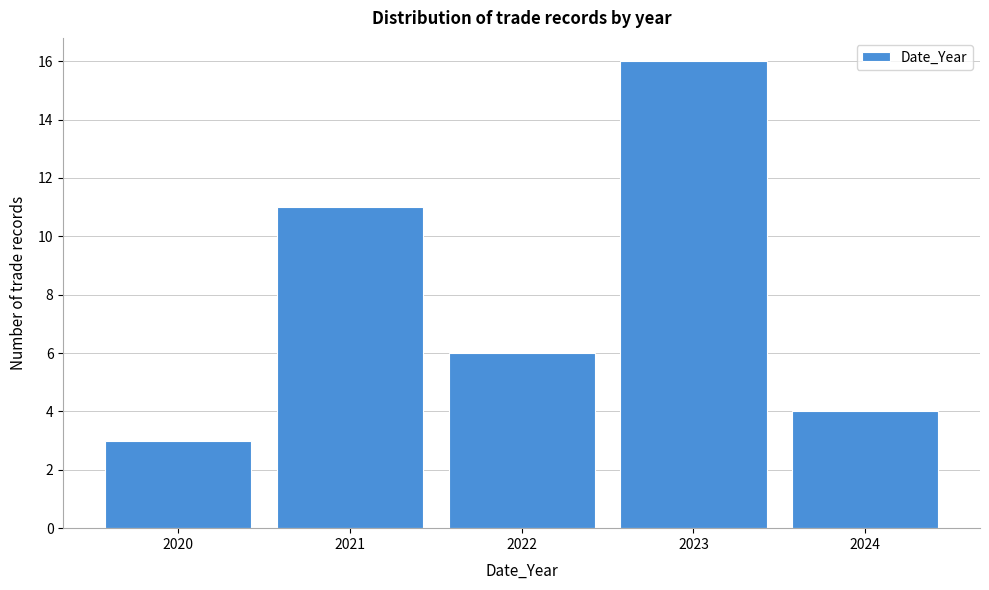

Reading left to right, list all the values displayed in this chart.

3	11	6	16	4